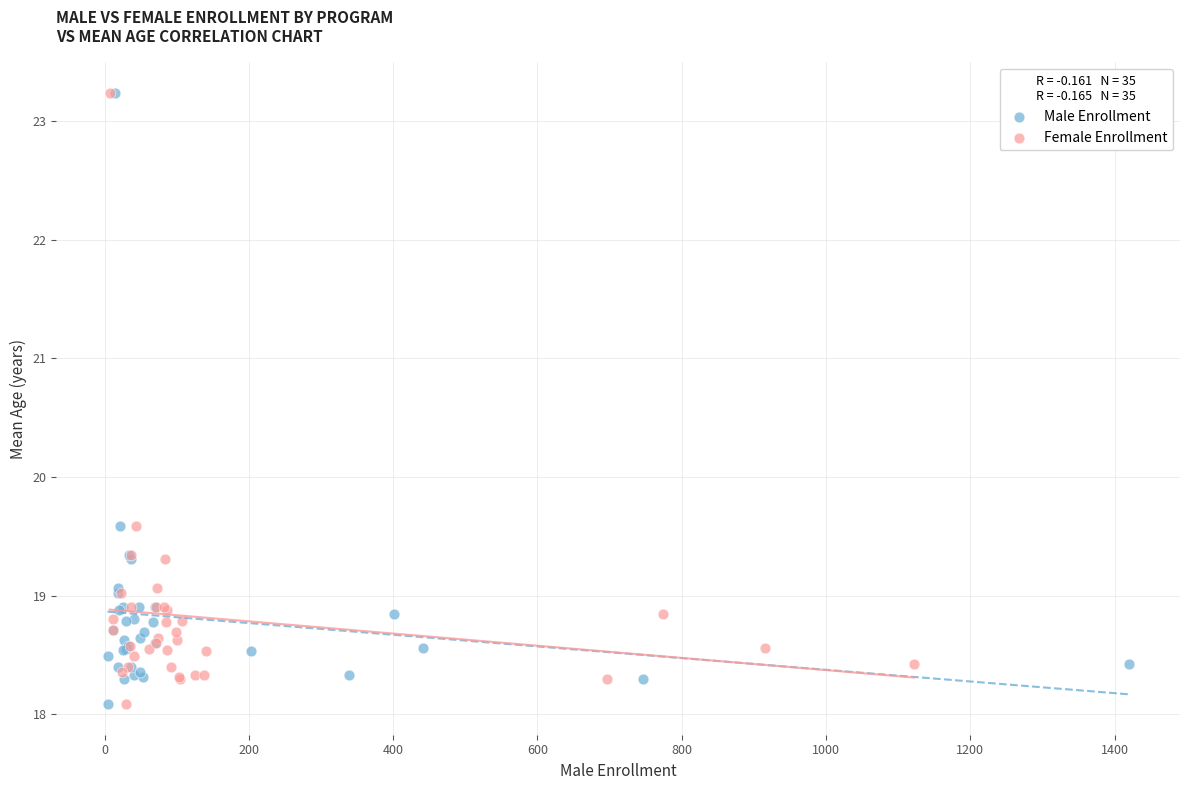

What are all the series names shown in the legend?

Male Enrollment, Female Enrollment